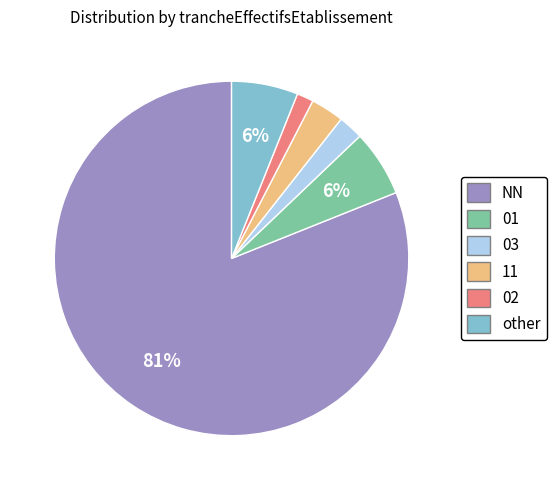

Between other and 11, which is larger?

other